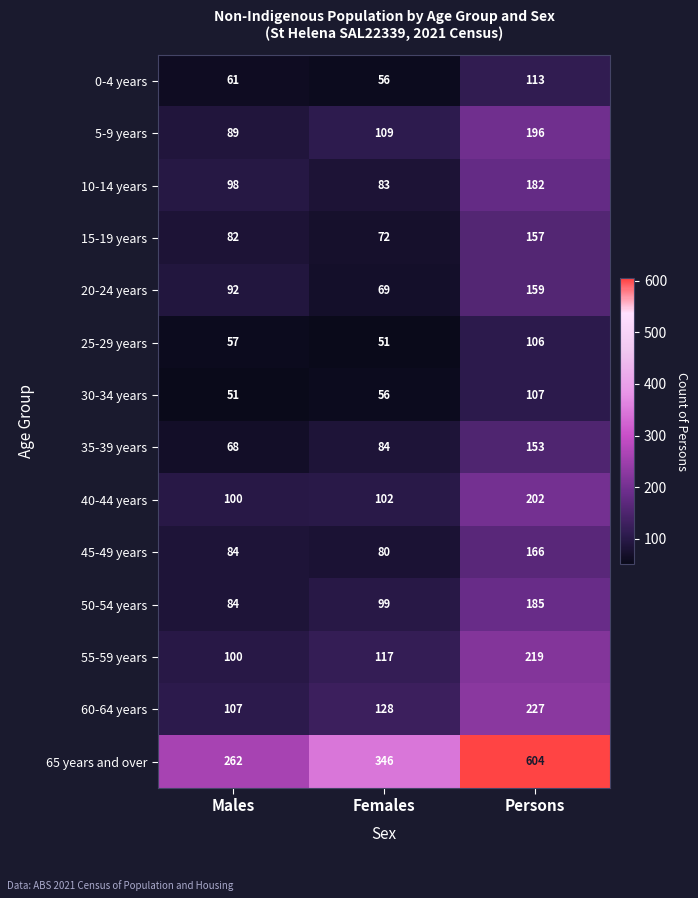

List the series in order of their peak value, lowest first.

25-29 years, 30-34 years, 0-4 years, 35-39 years, 15-19 years, 20-24 years, 45-49 years, 10-14 years, 50-54 years, 5-9 years, 40-44 years, 55-59 years, 60-64 years, 65 years and over